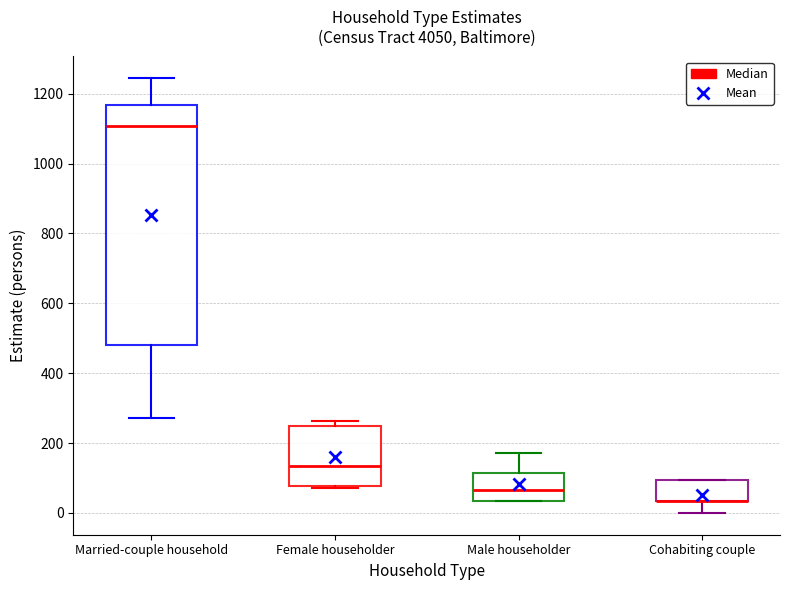

Reading left to right, transcribe this box plot: for each box, give where its median line is, the range the box spans, and where its two whiskers end, as read against the y-axis. The values are not printed on the chart, so give them approximately, as read against the axis.

Married-couple household: median 1100, box 480 to 1160, whiskers 280 to 1240
Female householder: median 140, box 80 to 240, whiskers 80 to 260
Male householder: median 60, box 40 to 120, whiskers 40 to 180
Cohabiting couple: median 40 (drawn on the box's lower edge), box 40 to 100, whiskers 0 to 100